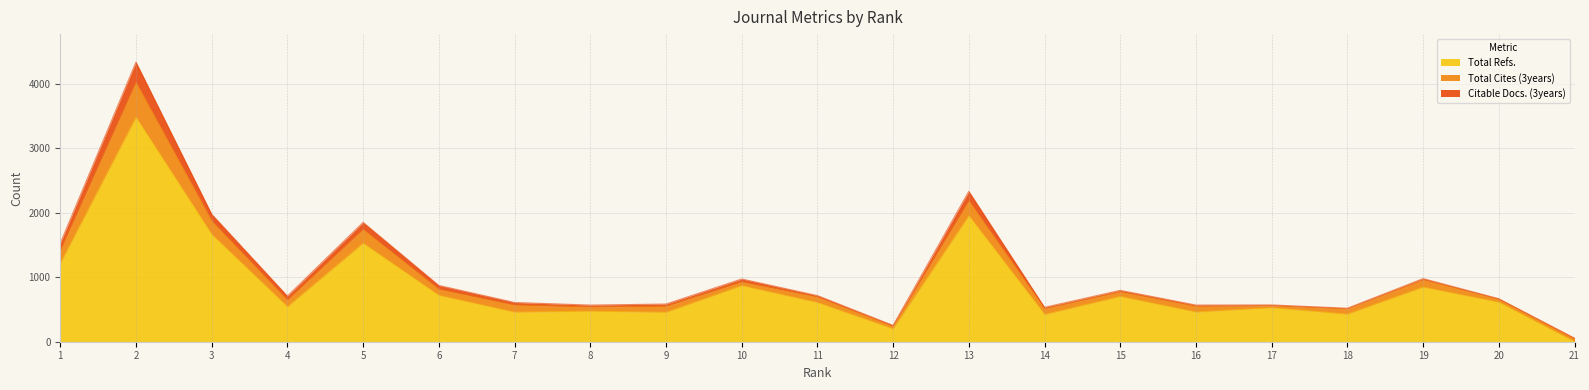

What is the approximate value of Citable Docs. (3years) at 18, to the nearest 10?

10